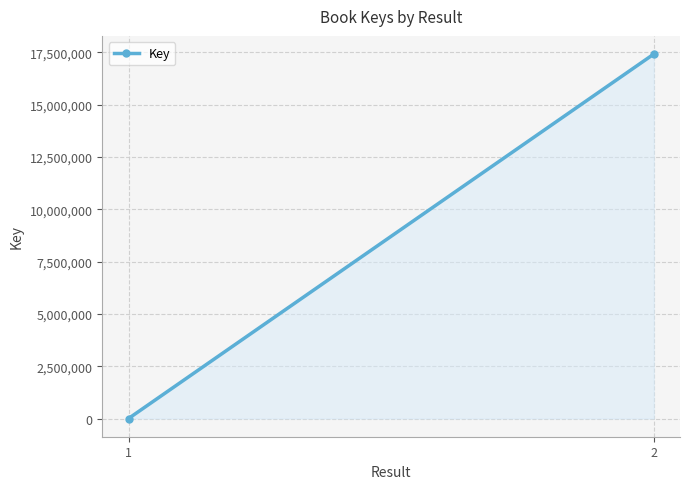

Which has a higher value, 1 or 2?

2